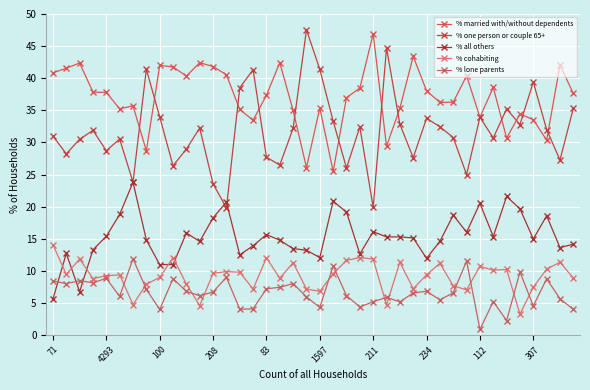

How many lines are shown in the chart?

5